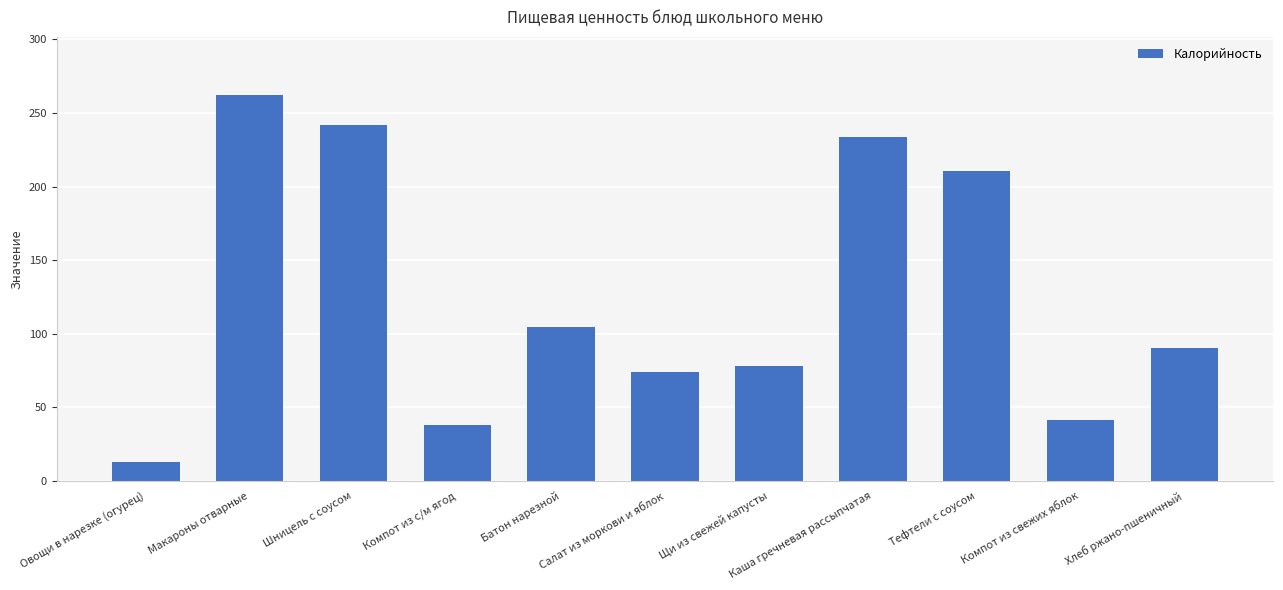

What is the average value?

126.2